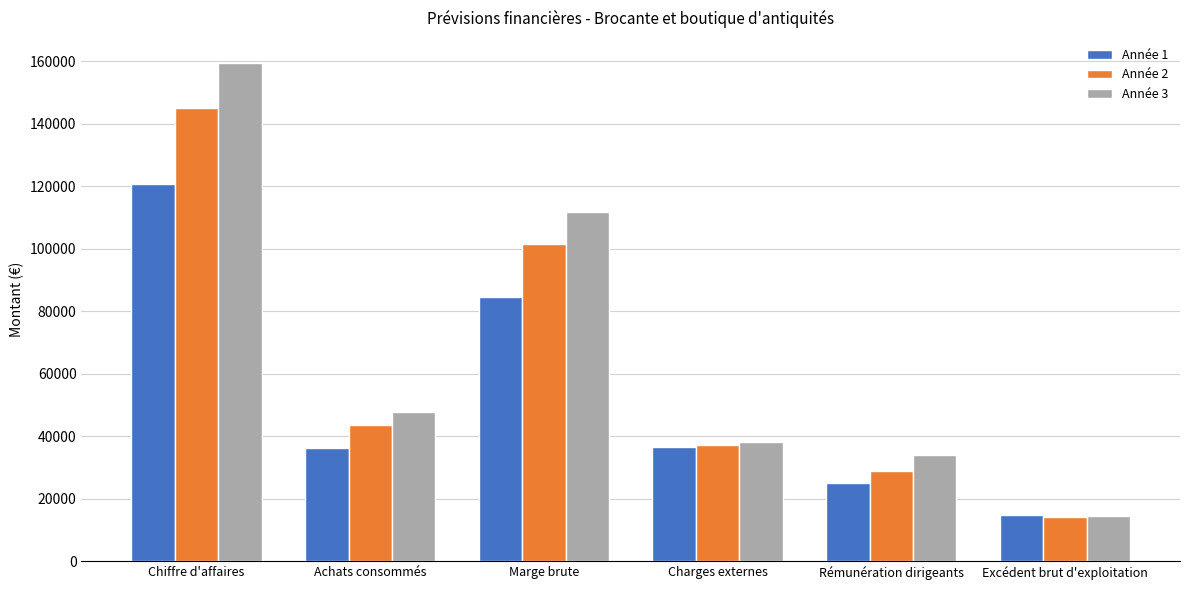

Count the number of data series in this chart.

3